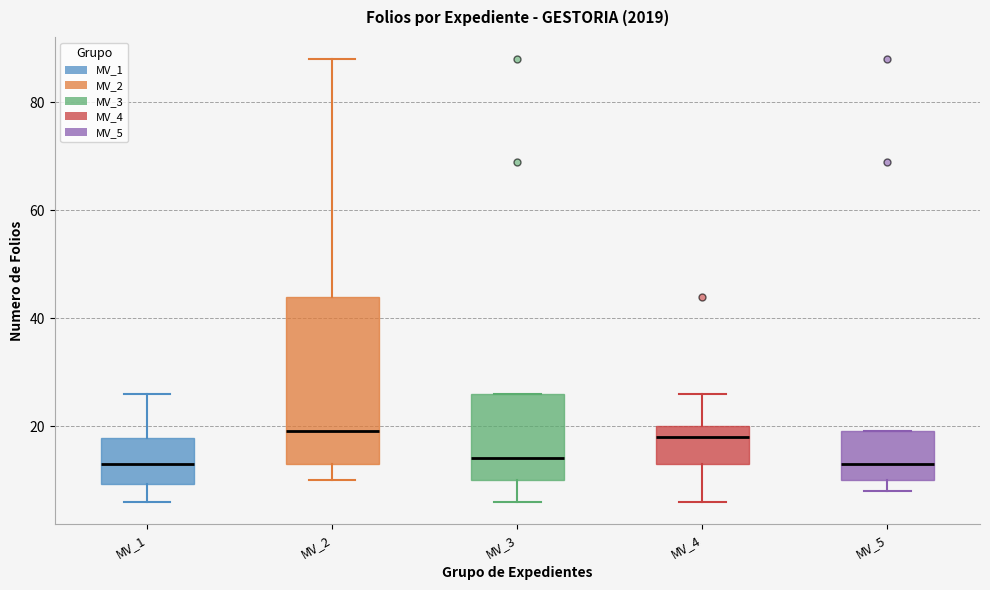

Reading left to right, transcribe this box plot: for each box, give where its median line is, the range the box spans, and where its two whiskers end, as read against the y-axis. The values are not printed on the chart, so give them approximately, as read against the axis.

MV_1: median 14, box 10 to 18, whiskers 6 to 26
MV_2: median 20, box 14 to 44, whiskers 10 to 88
MV_3: median 14, box 10 to 26, whiskers 6 to 26
MV_4: median 18, box 14 to 20, whiskers 6 to 26
MV_5: median 14, box 10 to 20, whiskers 8 to 20